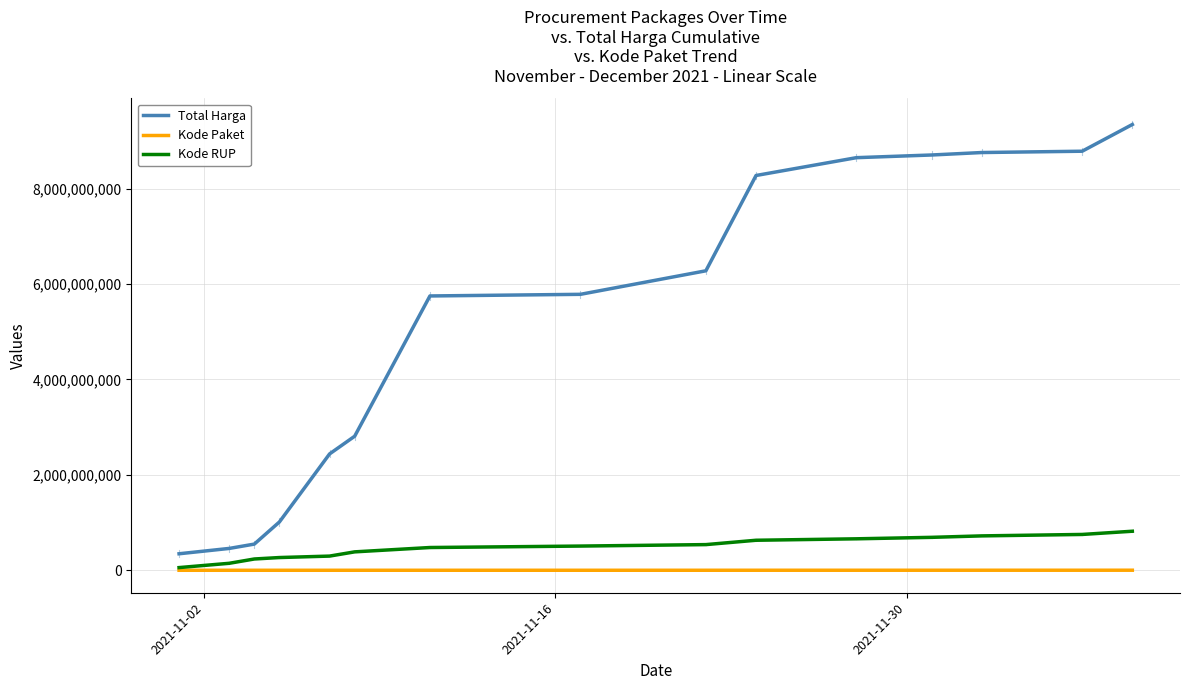

What is the lowest value of the Kode RUP series?

56342556